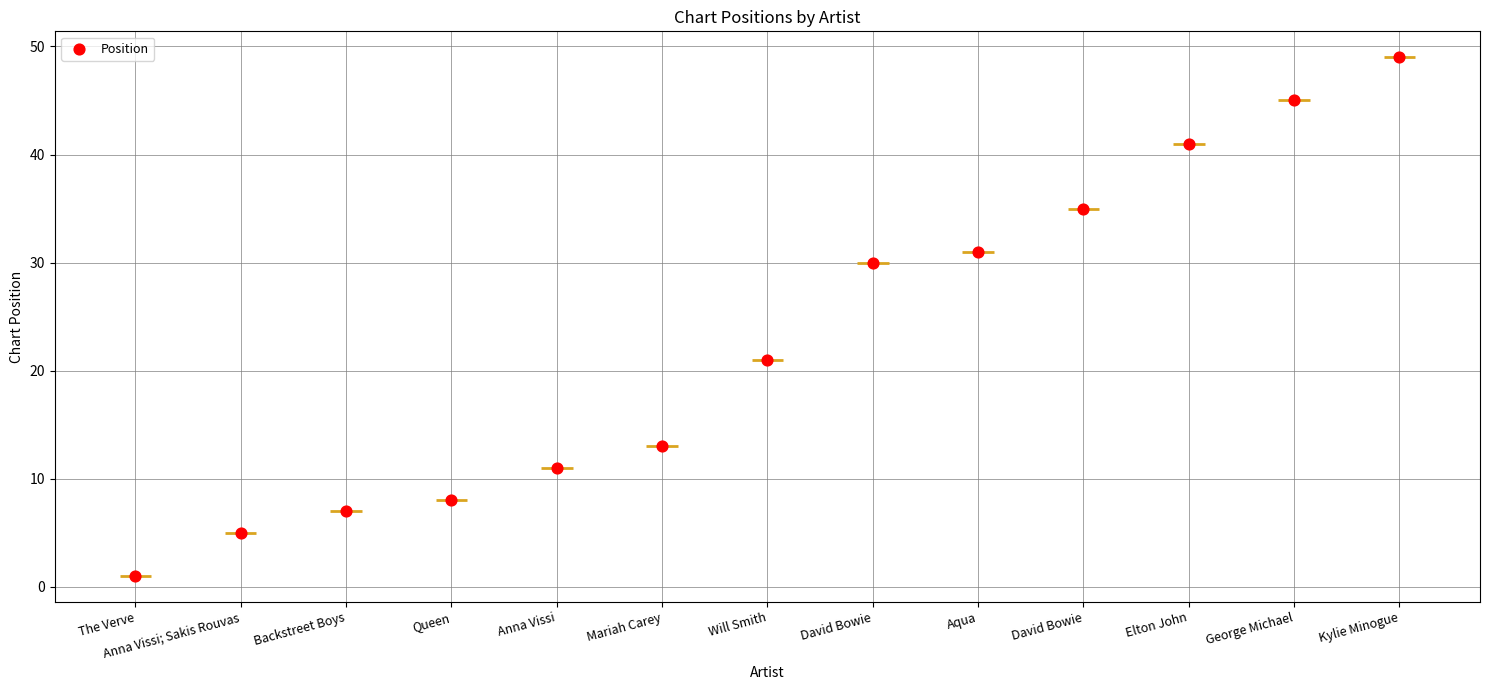

Approximately how many times larger is the value at Anna Vissi compared to Queen?

1.4